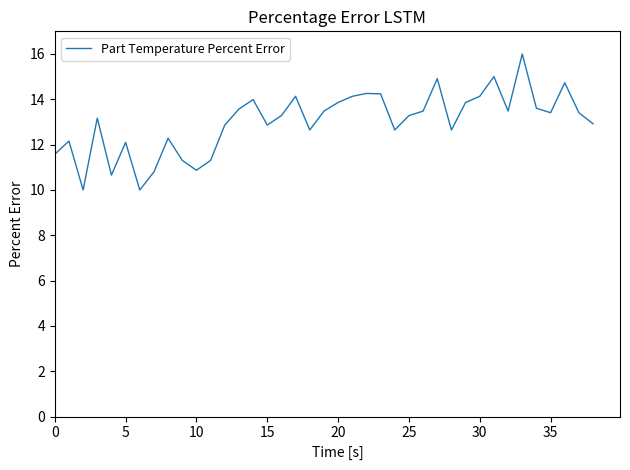

What is the sum of all values?

507.1